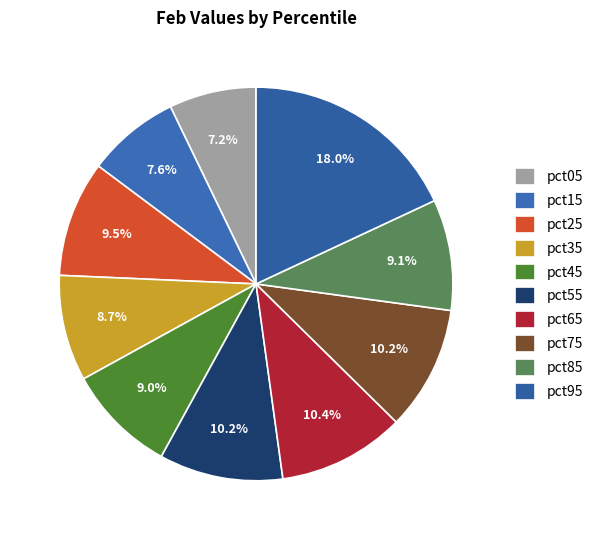

What percentage is the pct85 slice, to the nearest percent?

9%